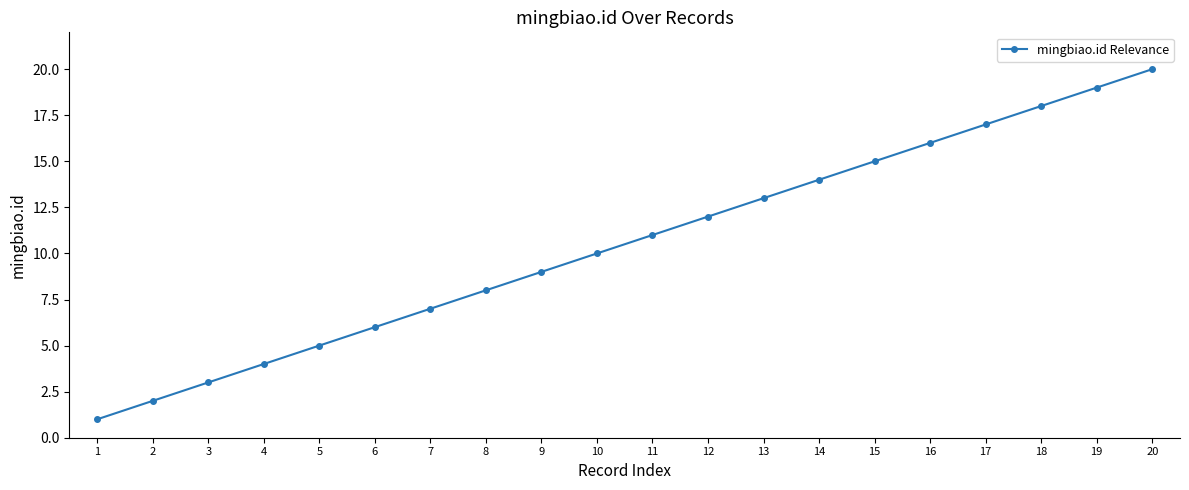

What is the value of the 13th point from the left?

13